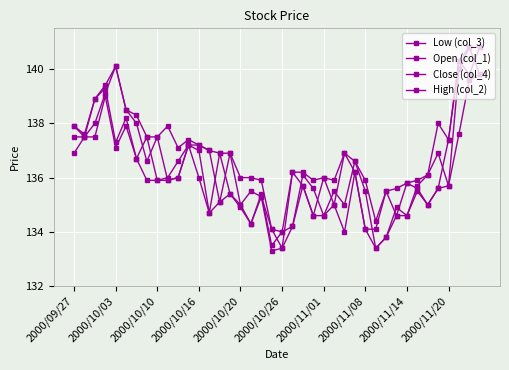

In Close (col_4), how many points are lower than both neighbors (excluding endpoints)?

11